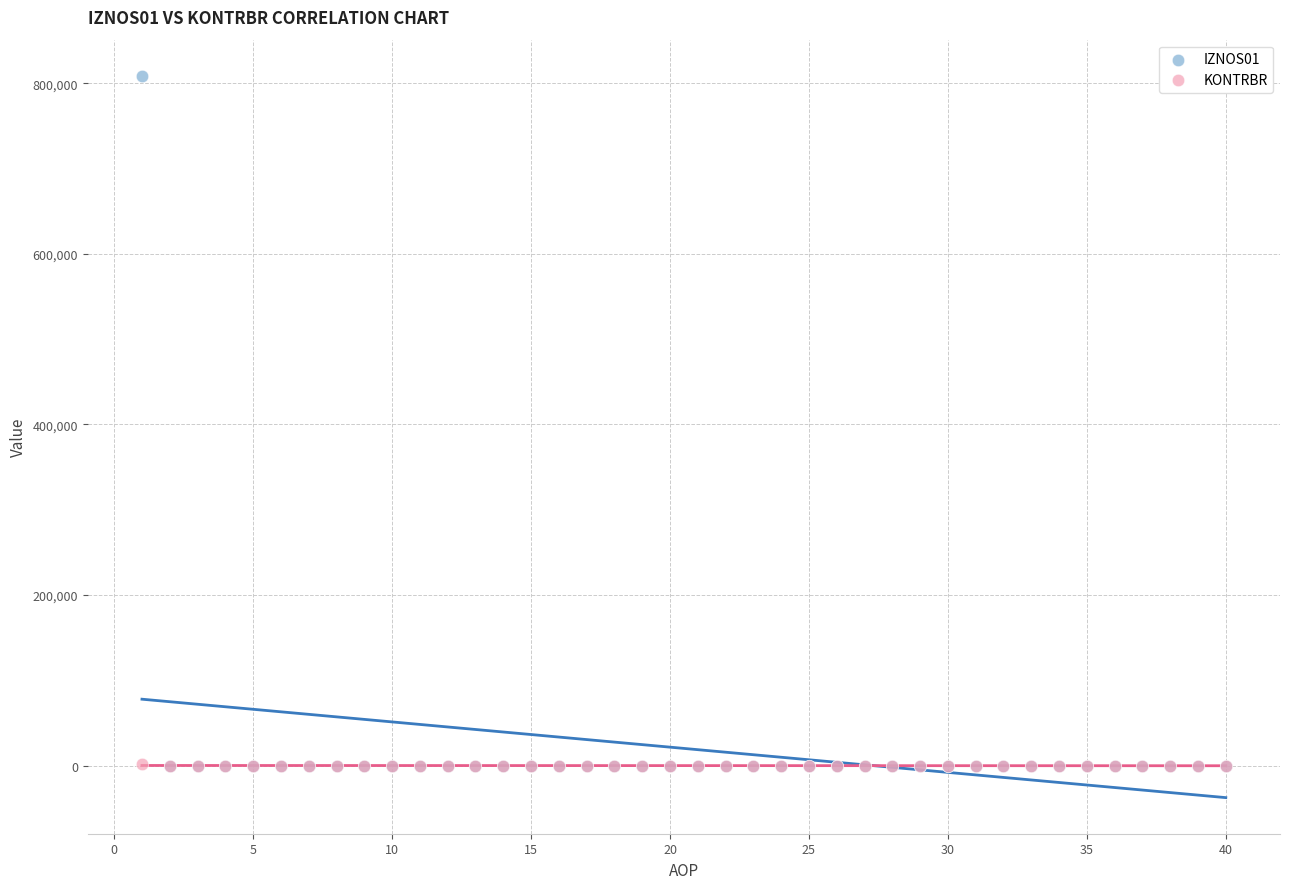

Which series has the widest spread of Y values?

IZNOS01